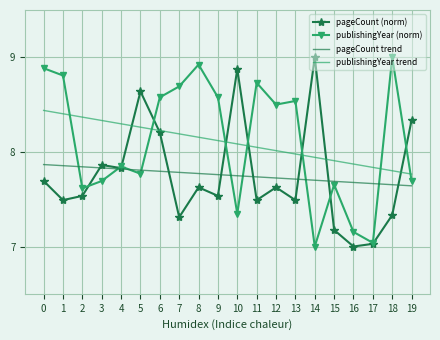

In publishingYear (norm), how many points are lower than both neighbors (excluding endpoints)?

6